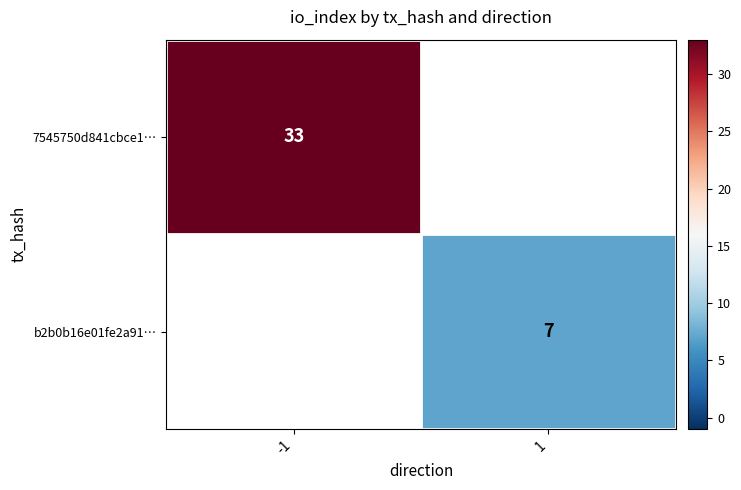

The value of 7545750d841cbce1… at -1 is 33. True or false?

True